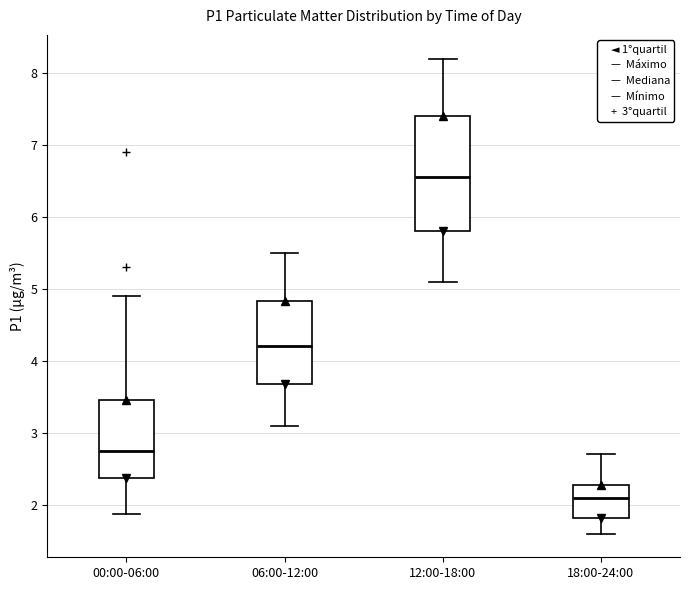

Reading left to right, read every box against the y-axis: the position of its median line, the range the box covers, and the ends of its whiskers. The values are not printed on the chart, so give them approximately, as read against the axis.

00:00-06:00: median 2.8, box 2.4 to 3.5, whiskers 1.9 to 4.9
06:00-12:00: median 4.2, box 3.7 to 4.8, whiskers 3.1 to 5.5
12:00-18:00: median 6.6, box 5.8 to 7.4, whiskers 5.1 to 8.2
18:00-24:00: median 2.1, box 1.8 to 2.3, whiskers 1.6 to 2.7